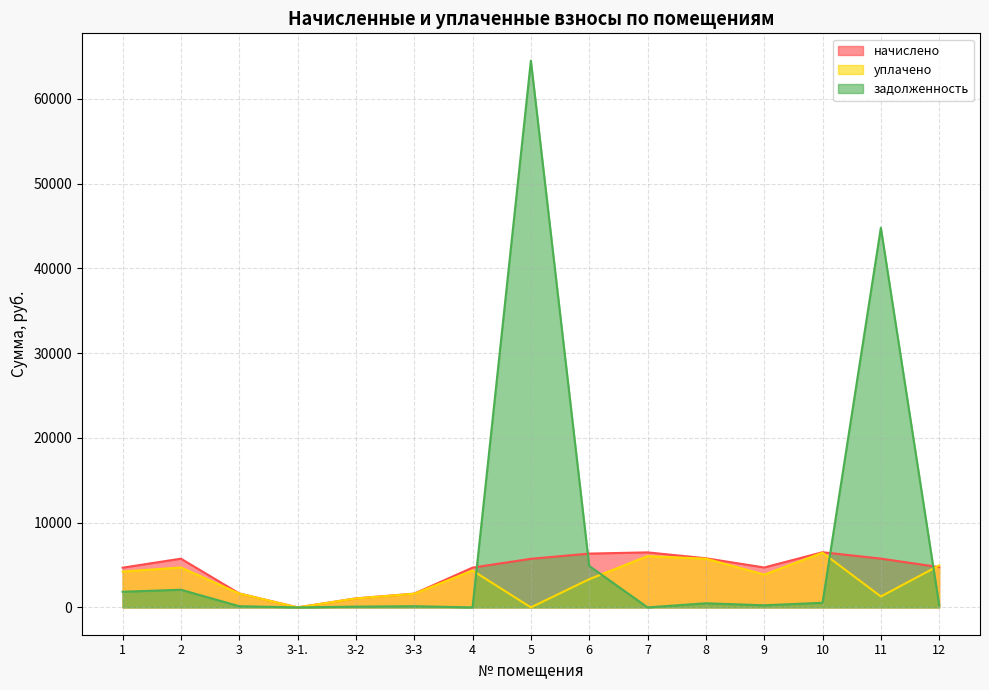

At which category is the sum across all series the highest?

5